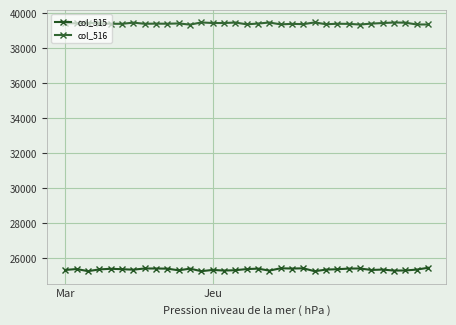

How many series are shown in this chart?

2